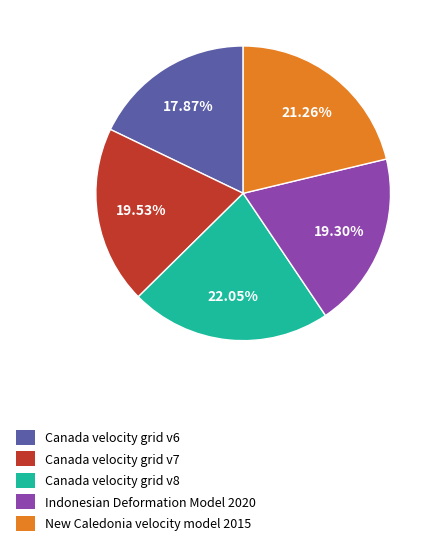

Which slice is the smallest?

Canada velocity grid v6